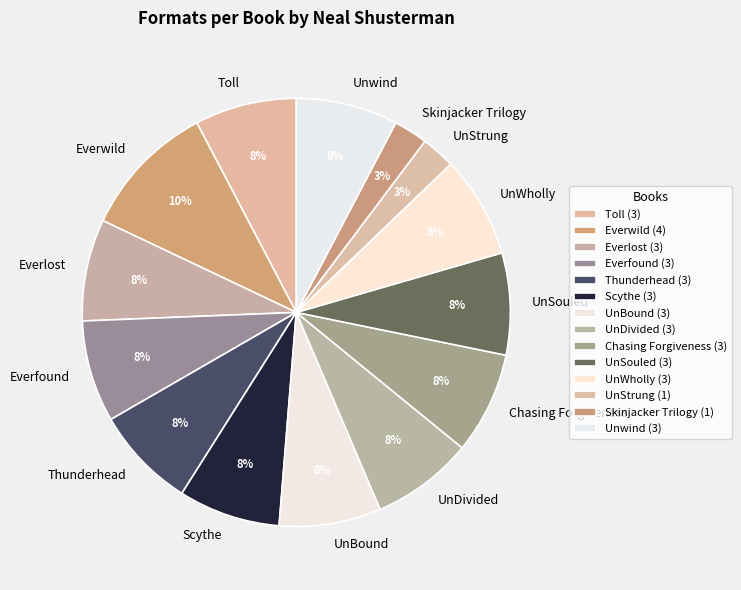

True or false: UnBound accounts for 8% of the total.

True